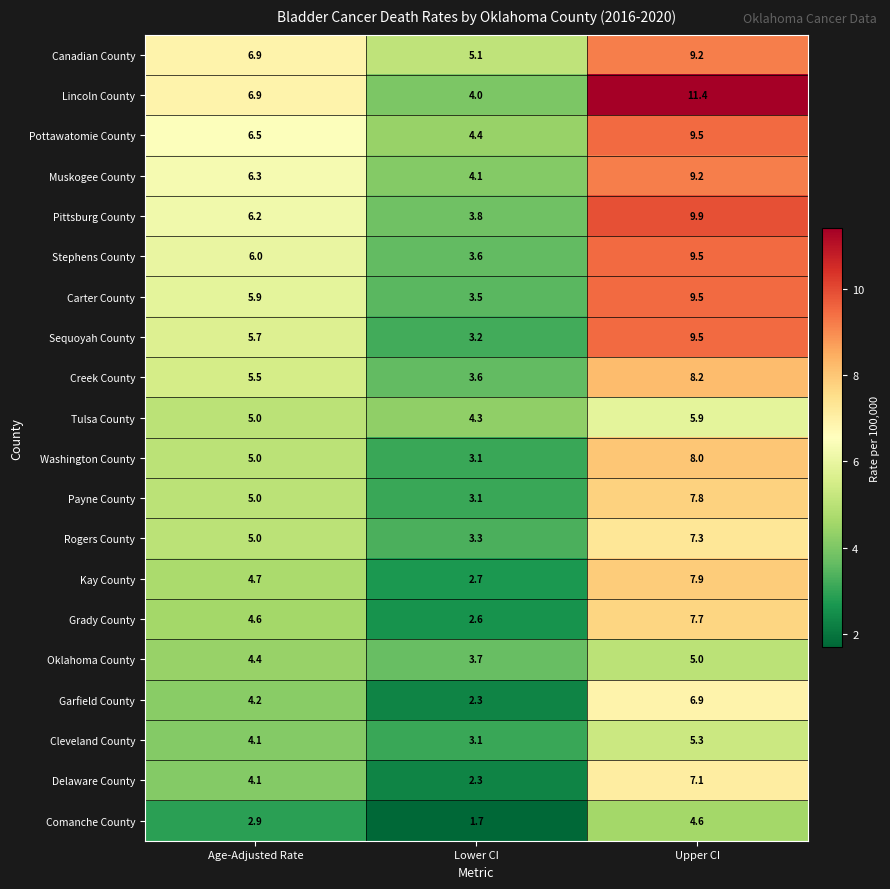

Which series has the largest range (max minus min)?

Lincoln County